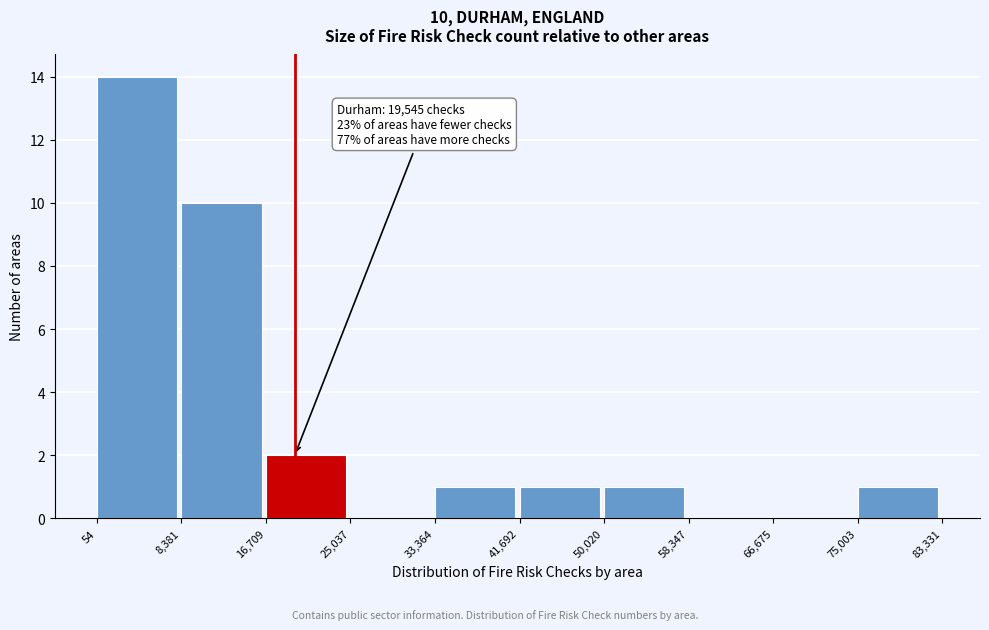

Which range on the x-axis has the tallest bar?

54 to 8,381